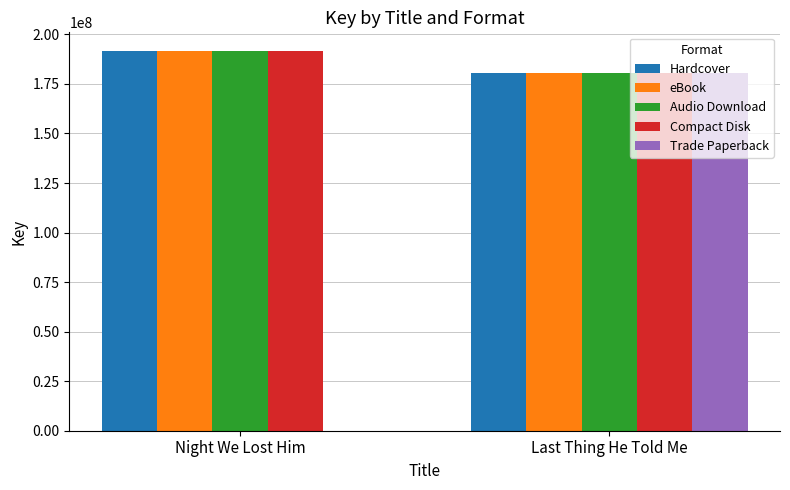

How many categories are shown in the chart?

2